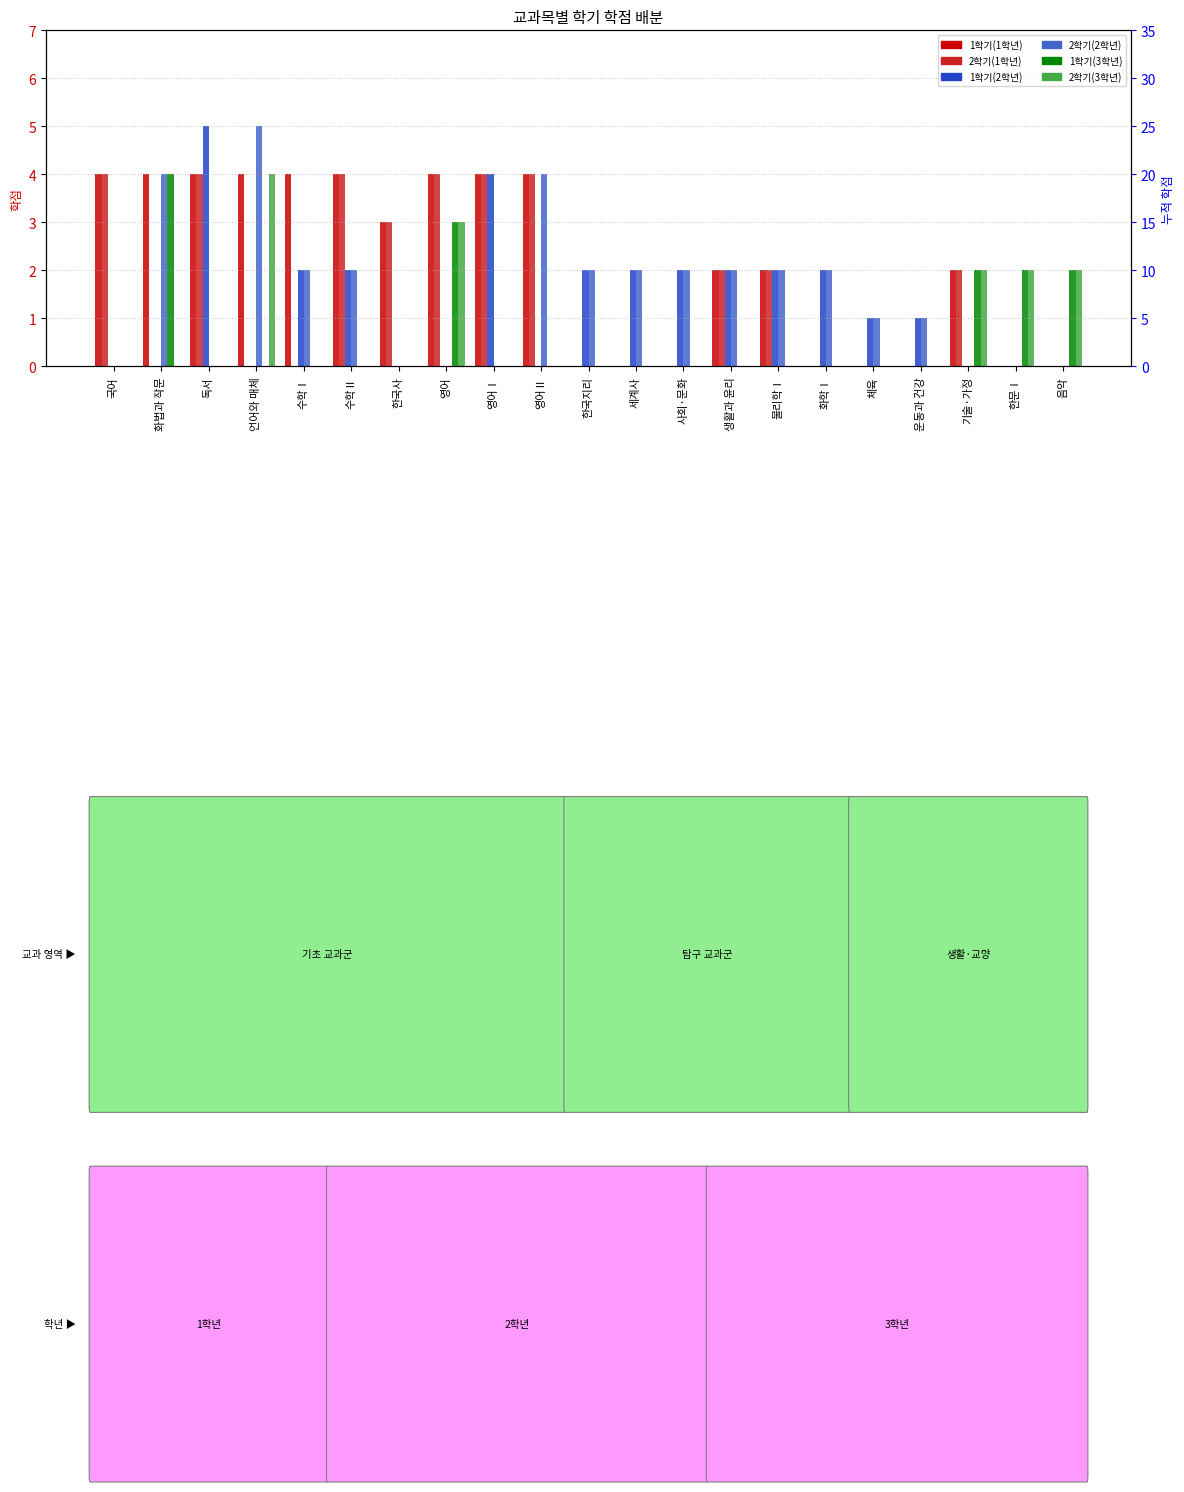

How many data points does each series have?

21